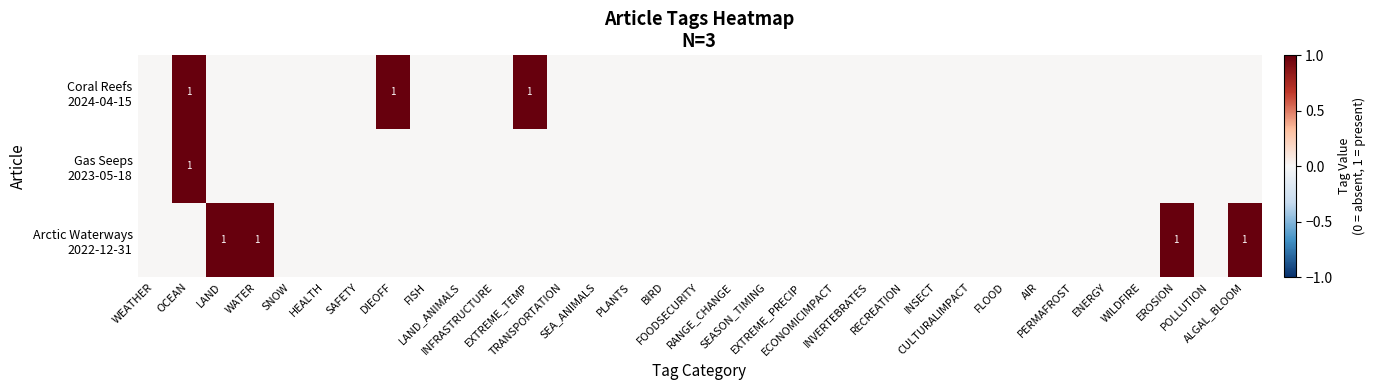

At which category is the sum across all series the highest?

OCEAN